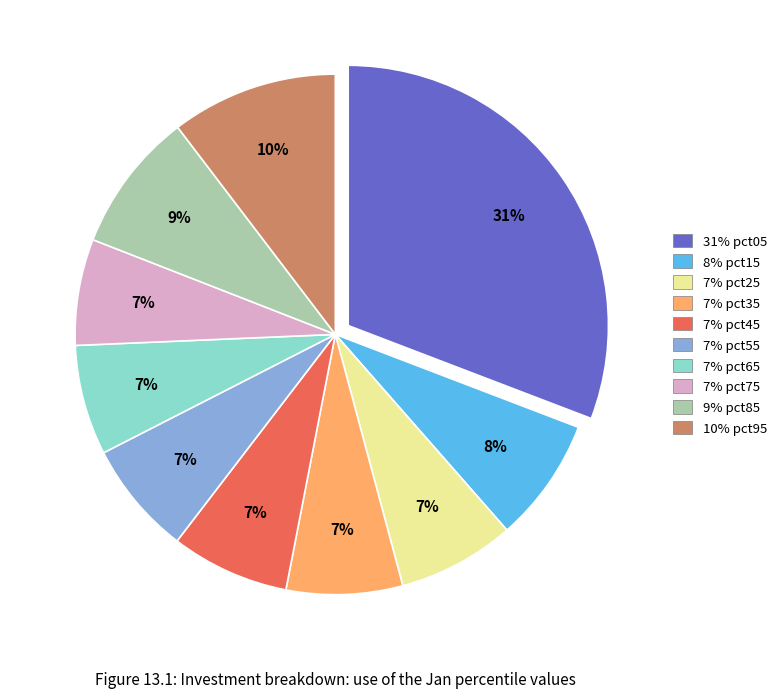

How many segments does this pie chart have?

10